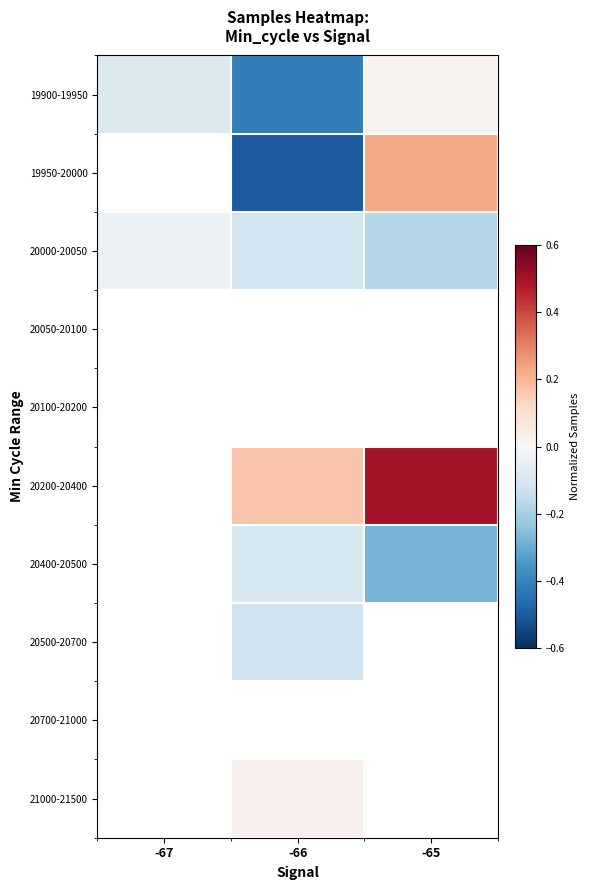

List the labels in order of 20000-20050 value, smallest first.

-65, -66, -67